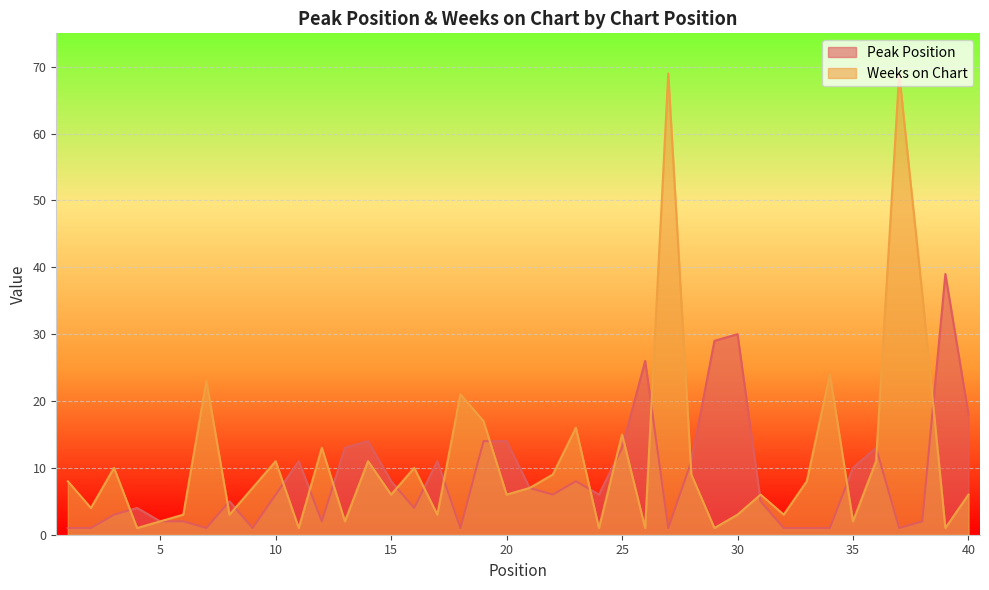

How many interior local peaks does the Weeks on Chart series have?

13